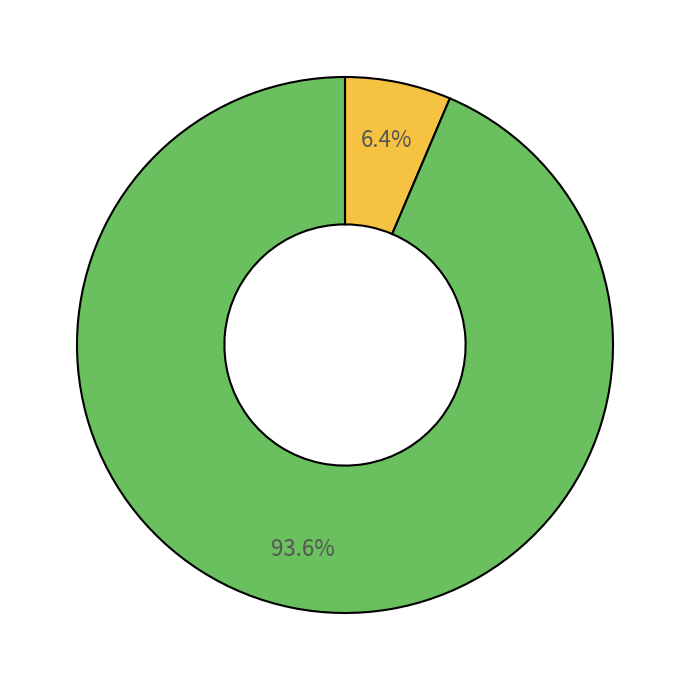

Is there a majority slice in this chart?

Yes